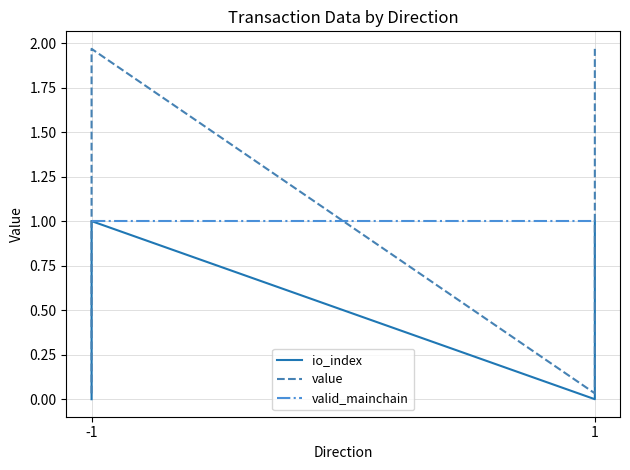

What is the greatest value displayed?

2.0